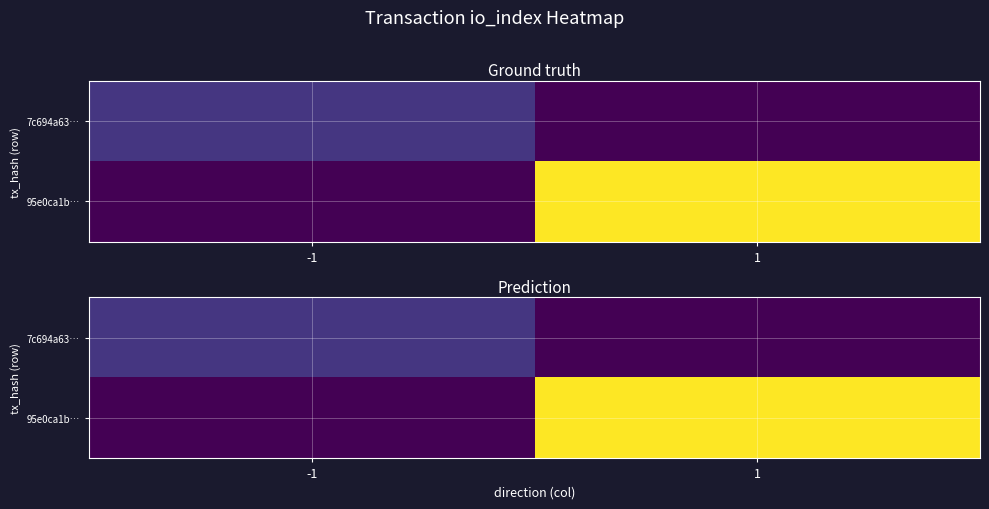

What is the difference between the maximum and minimum values in the 95e0ca1b… series?

51